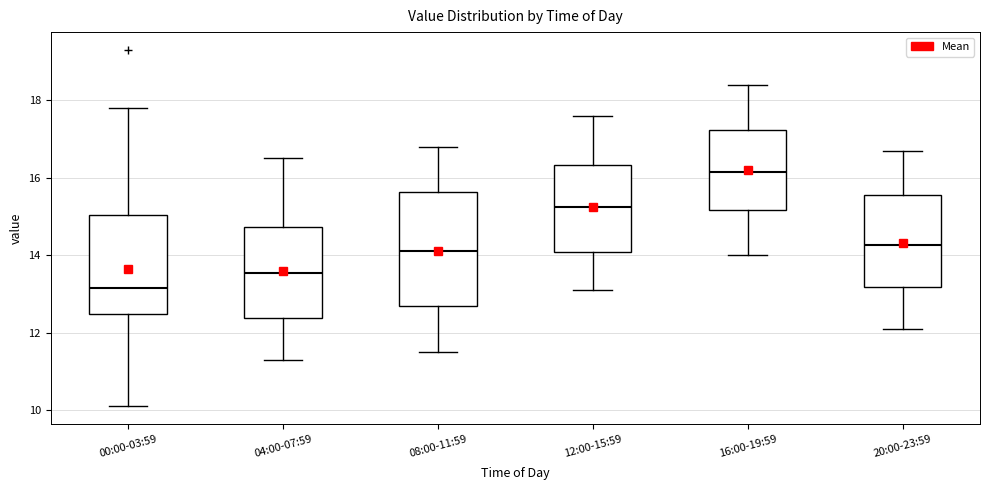

Comparing the boxes themselves (not the whiskers), which one is the tallest?

08:00-11:59